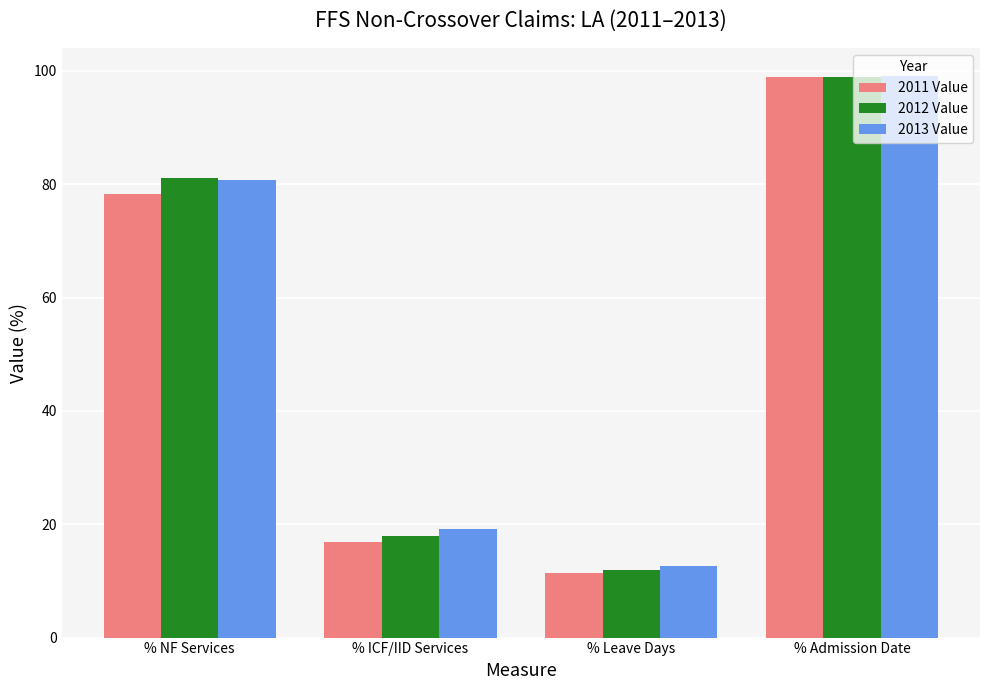

How many values in the 2011 Value series are below 78?

2